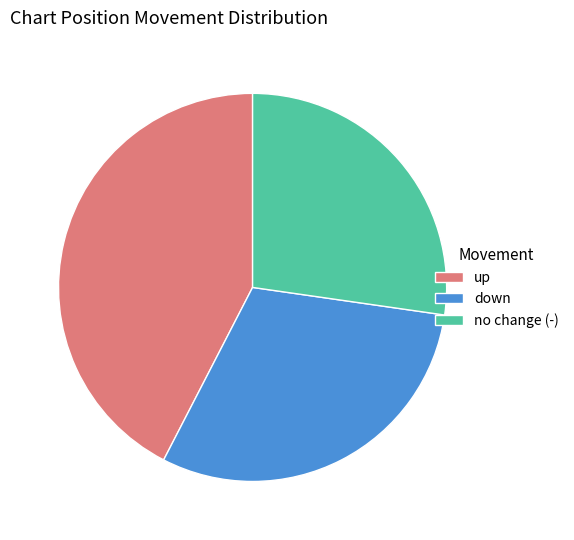

The down slice represents 30% of the pie. True or false?

True